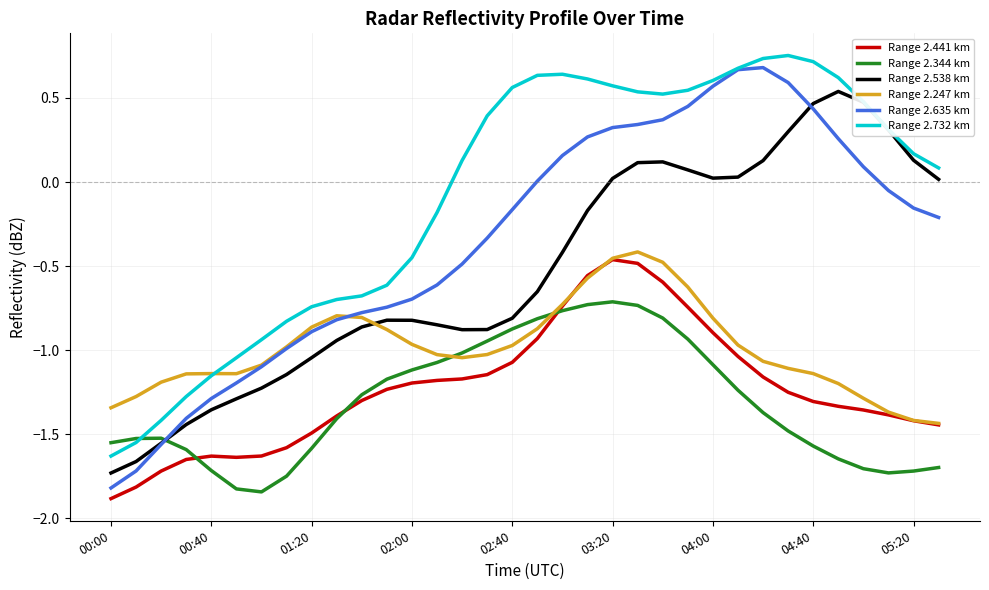

How many intersections are there between Range 2.538 km and Range 2.247 km?

1